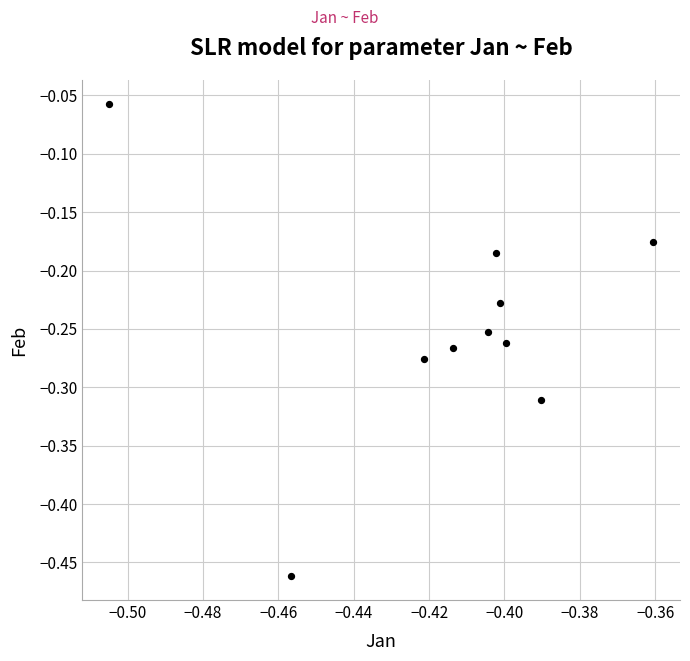

What is the average X value?

-0.4